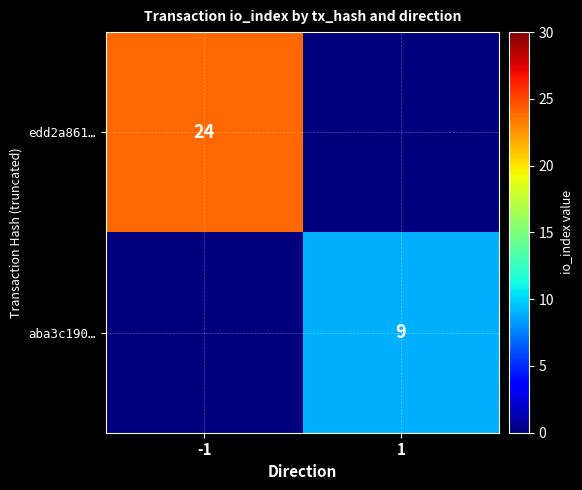

What is the spread (max minus min) of values at 1?

9